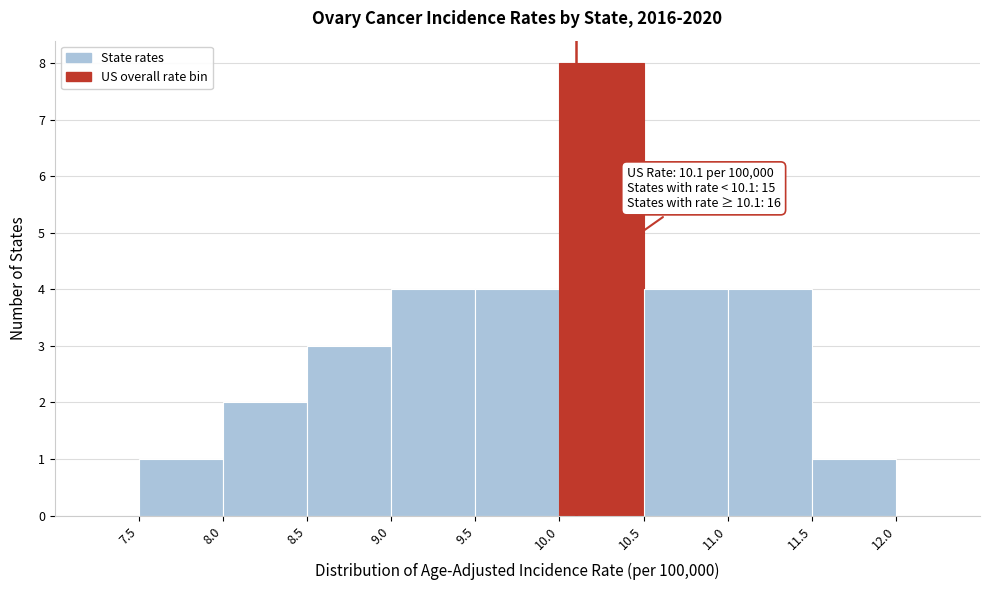

Over which range of the x-axis is the bar tallest?

10.0 to 10.5